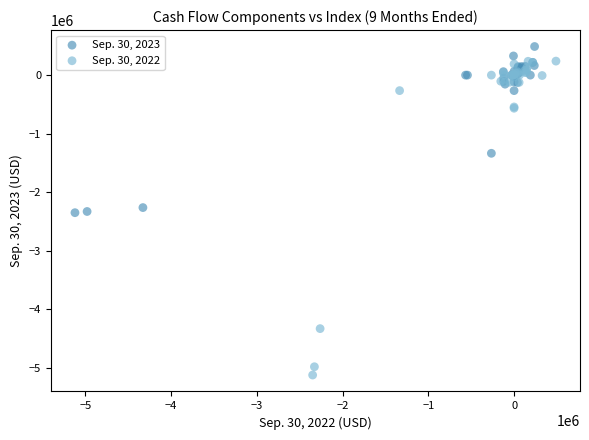

Which series has the widest spread of Y values?

Sep. 30, 2022